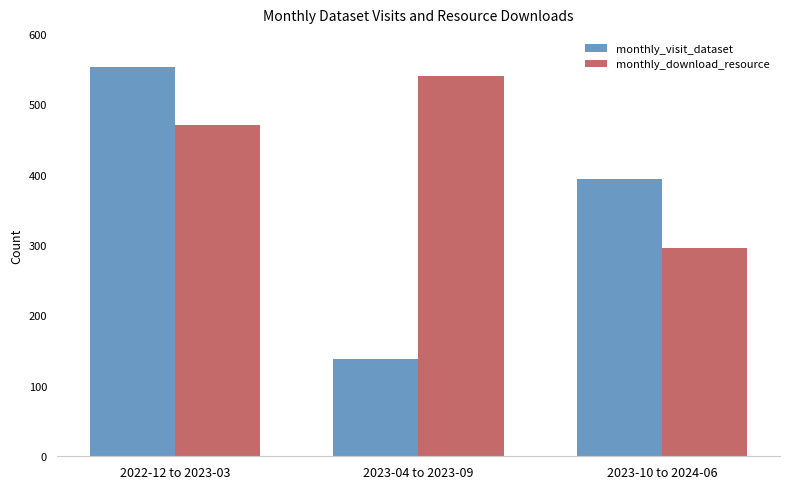

At 2023-10 to 2024-06, list the series in order from largest to smallest.

monthly_visit_dataset, monthly_download_resource